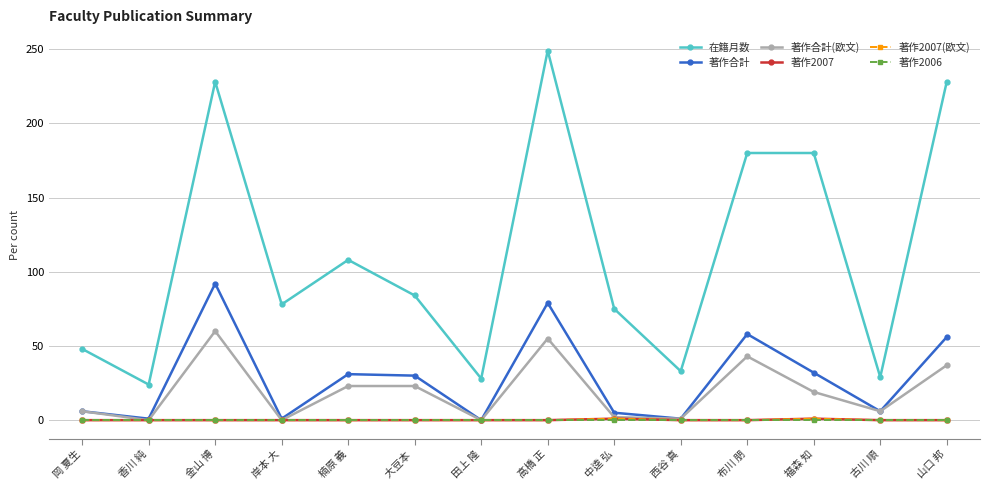

Where is 著作2006 nearest to the value 0?

岡 夏生